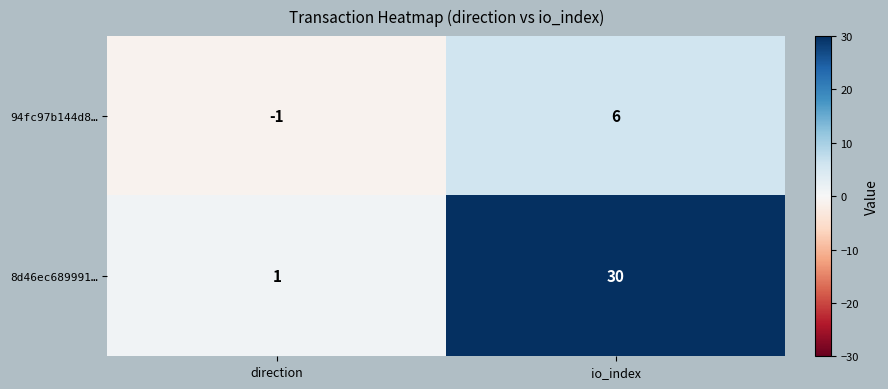

How many categories are shown in the chart?

2